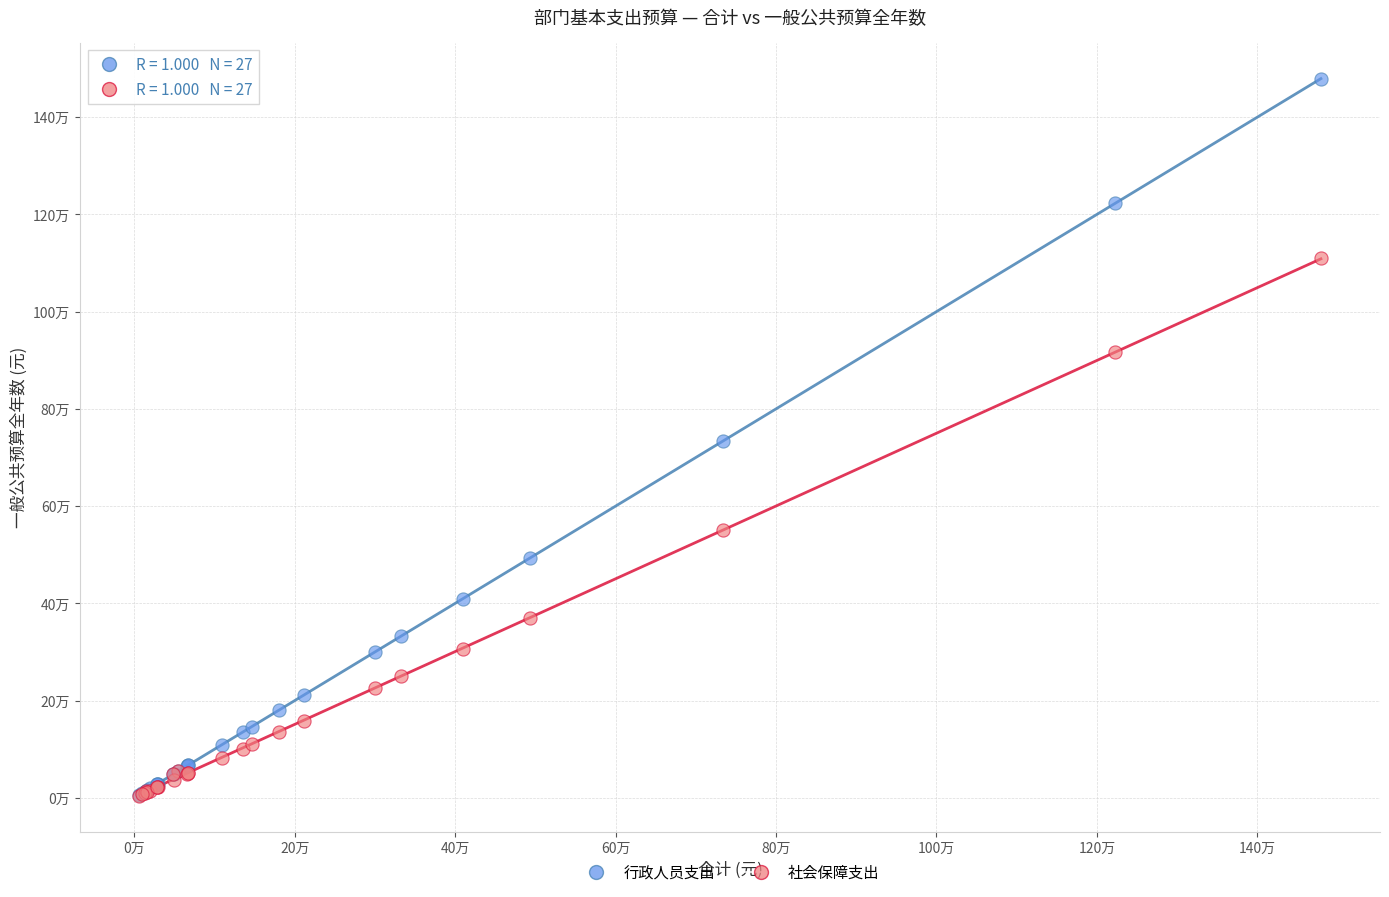

Which series has the widest spread of Y values?

行政人员支出